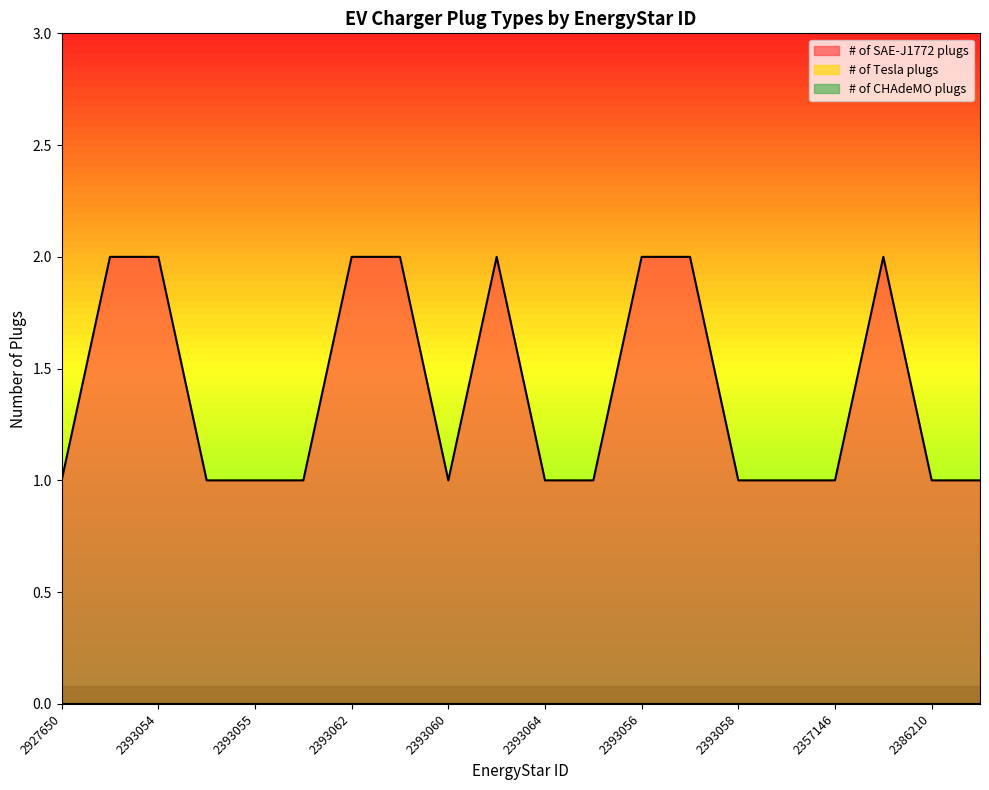

Reading right to left, extract all data points from this chart.

# of SAE-J1772 plugs: 1	1	2	1	1	1	2	2	1	1	2	1	2	2	1	1	1	2	2	1
# of Tesla plugs: 0	0	0	0	0	0	0	0	0	0	0	0	0	0	0	0	0	0	0	0
# of CHAdeMO plugs: 0	0	0	0	0	0	0	0	0	0	0	0	0	0	0	0	0	0	0	0